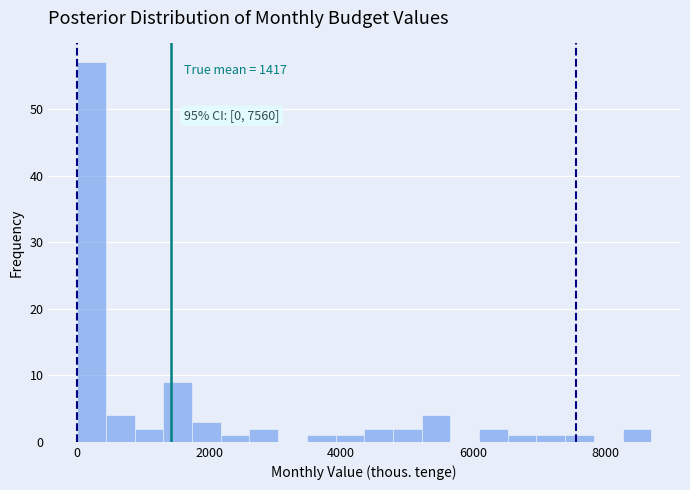

Read against the x-axis, roughly where is the centre of the tallest bar?

200